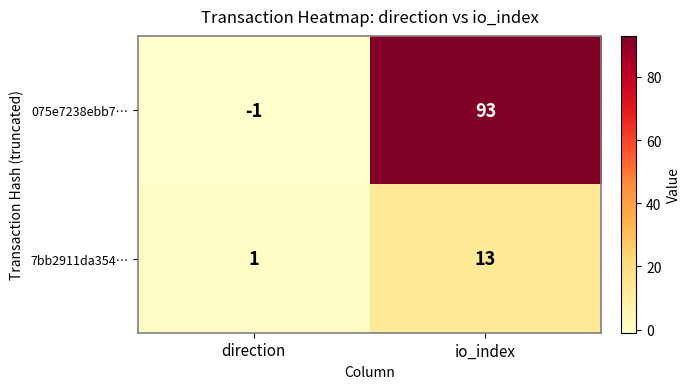

At which label does 075e7238ebb7… reach its minimum?

direction